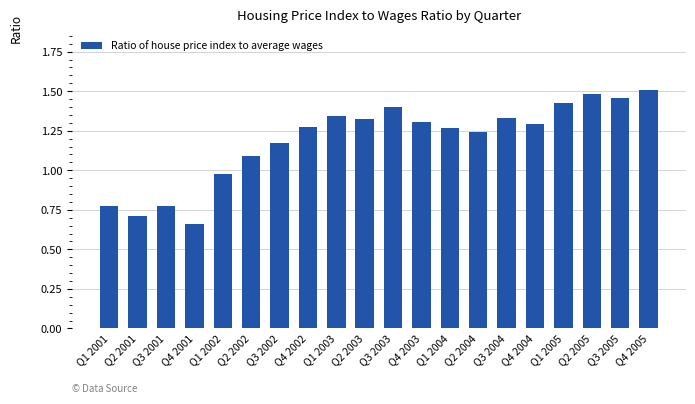

What is the sum of all values?

23.8